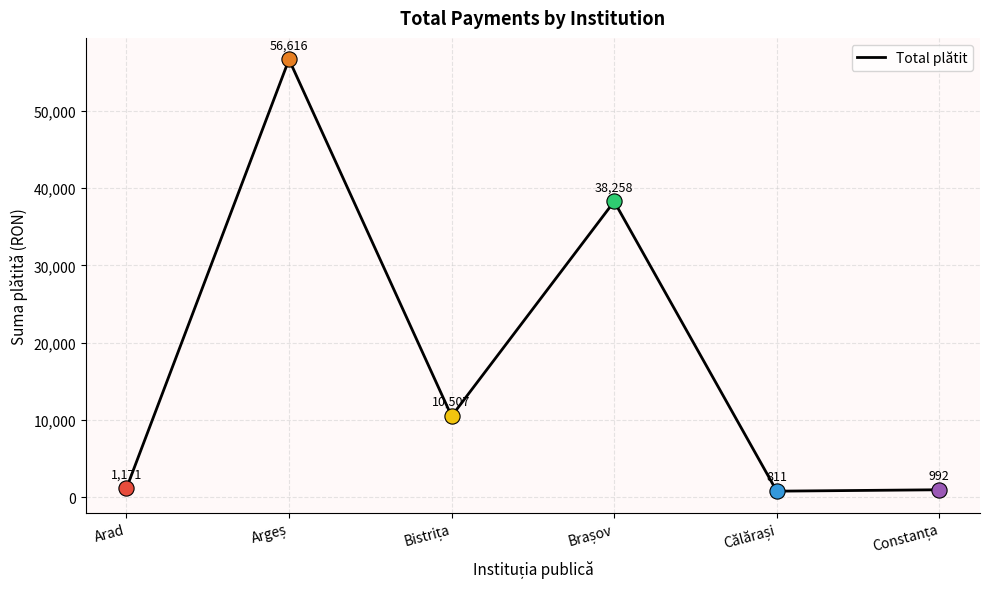

Read the value at Arad.

1170.9